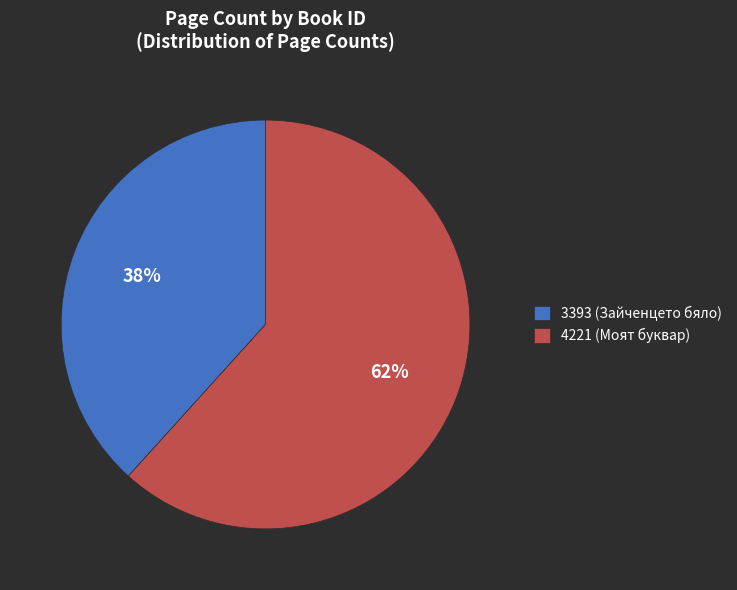

To the nearest percent, what percentage of the pie is 4221 (Моят буквар)?

62%